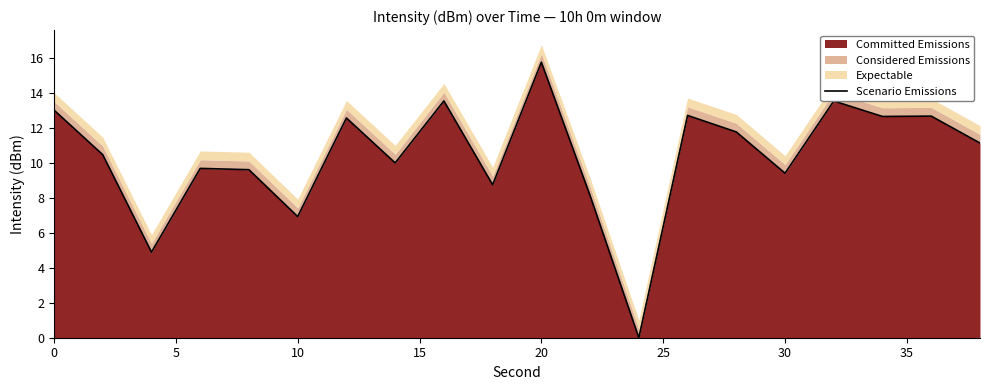

How many lines are shown in the chart?

1